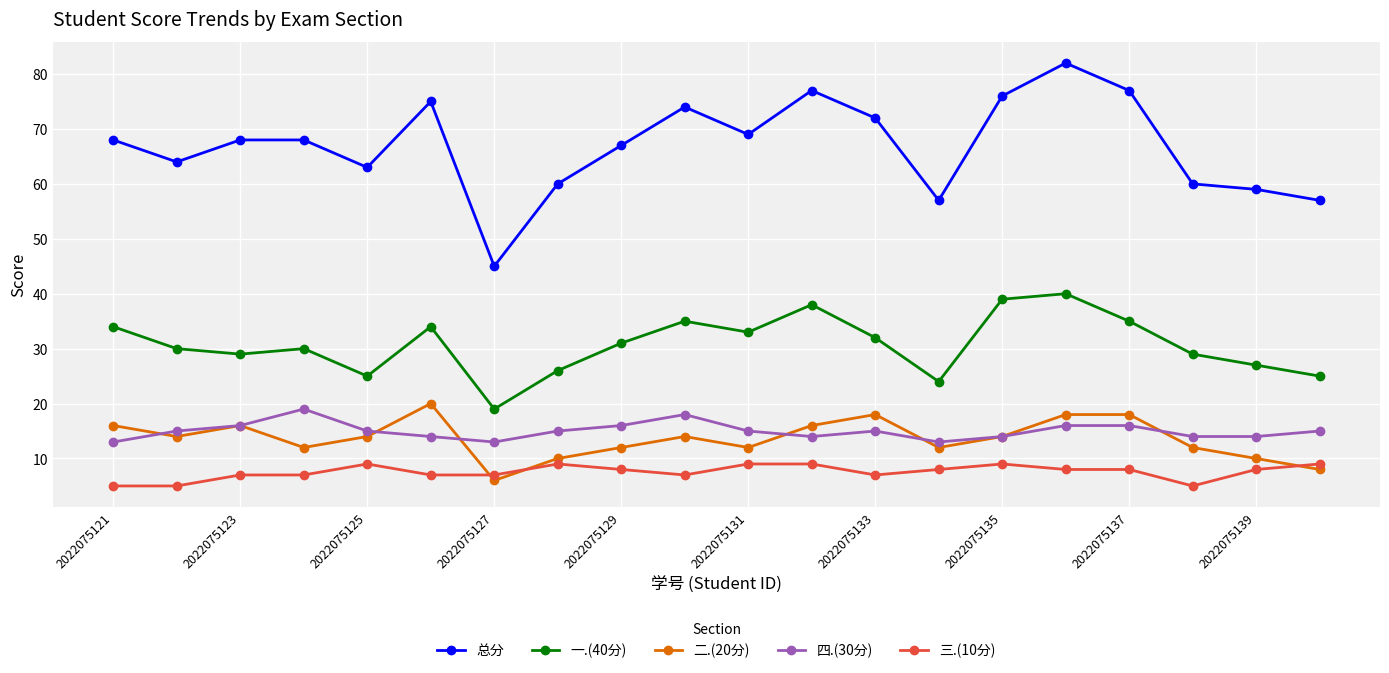

True or false: 四.(30分) has more than 2 interior local peaks.

True